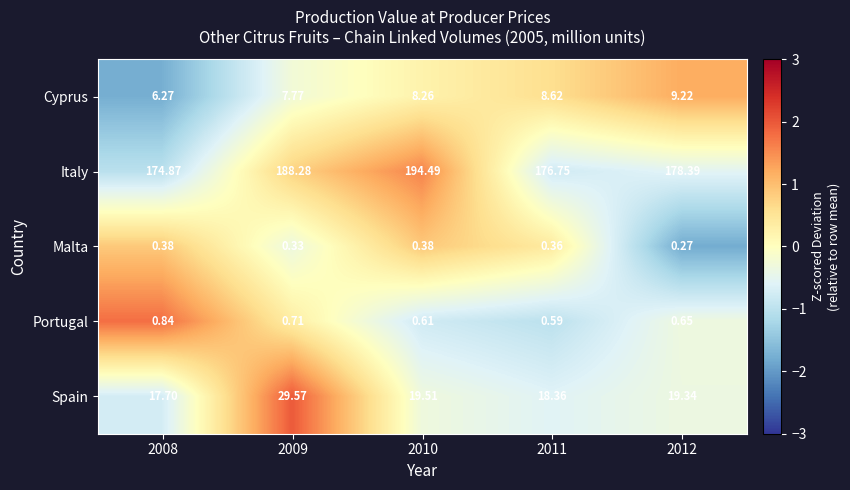

Is the value of Malta at 2010 greater than the value of Cyprus at 2012?

No